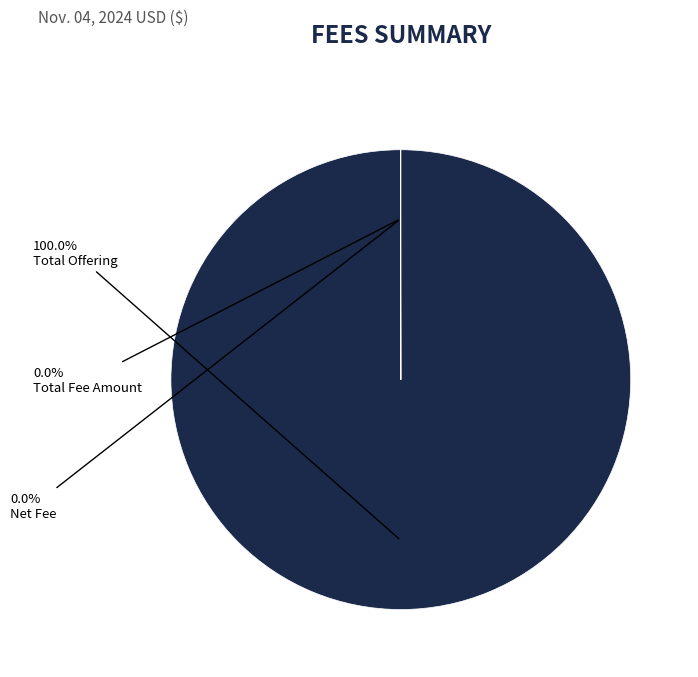

Does any single category account for the majority?

Yes